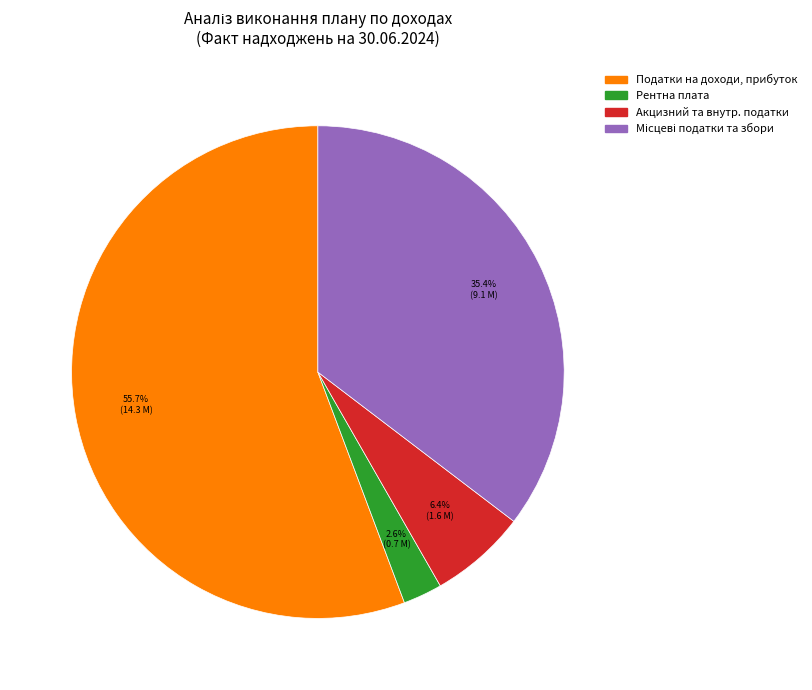

Is there a majority slice in this chart?

Yes